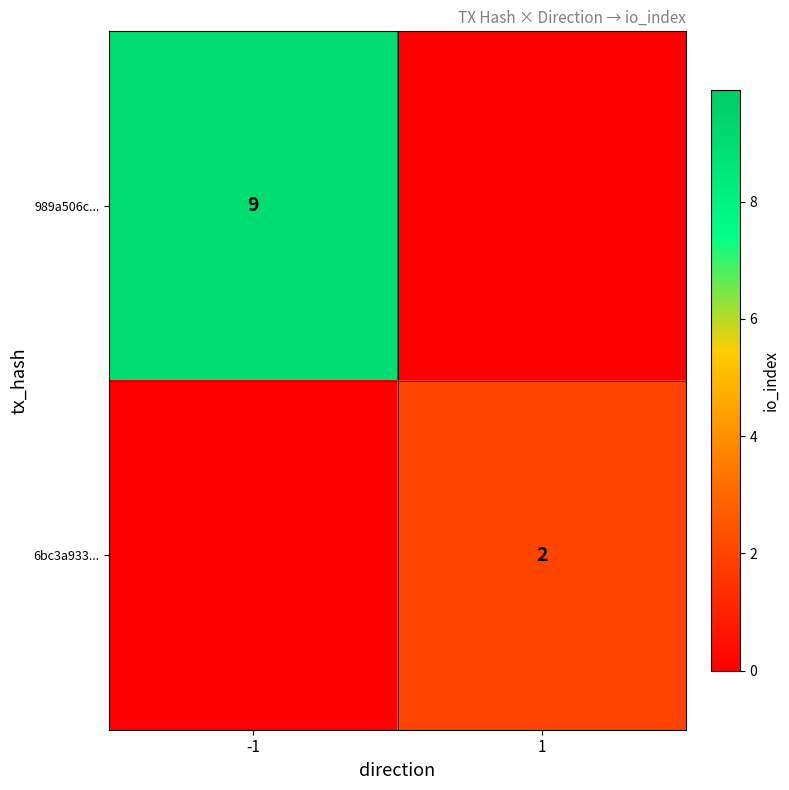

At which category does the chart reach its minimum across all series?

1